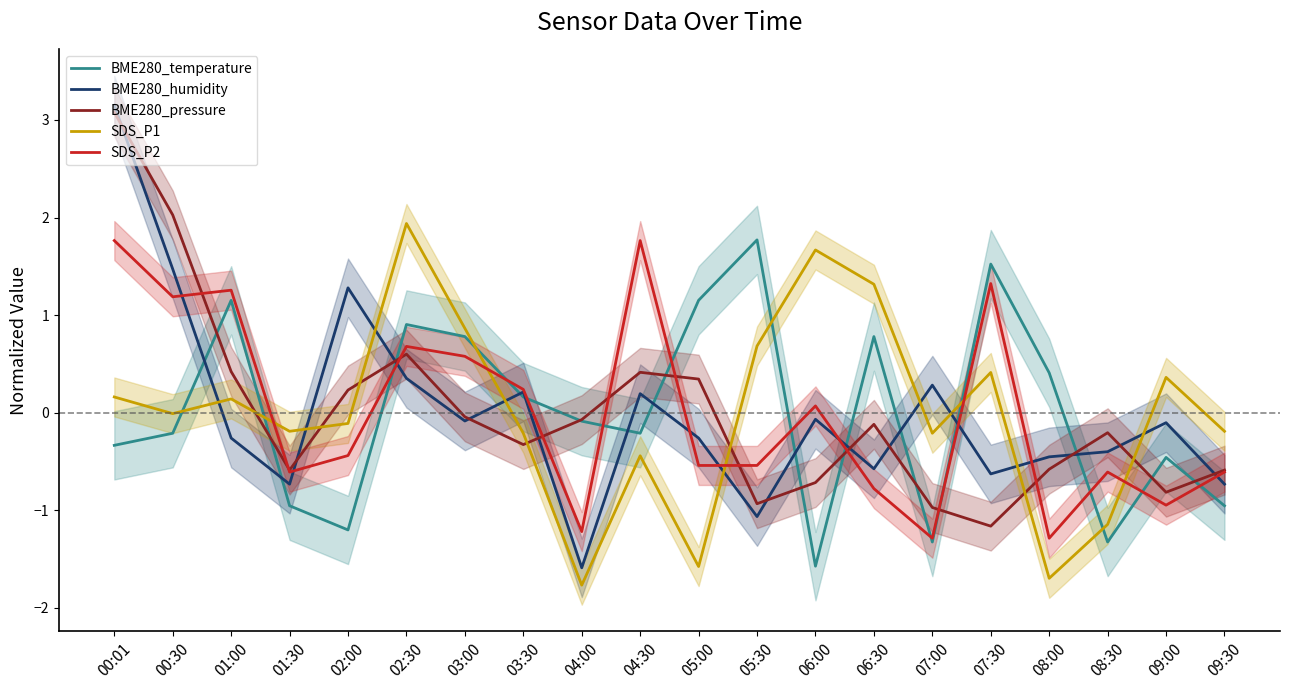

Is it true that BME280_humidity equals 1.0 at 00:30?

False